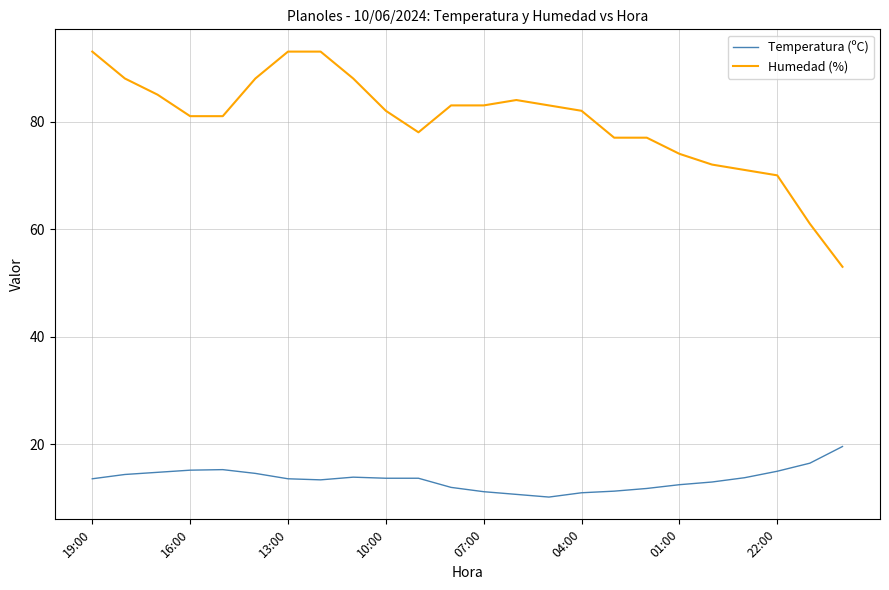

List the series in order of their peak value, highest first.

Humedad (%), Temperatura (ºC)